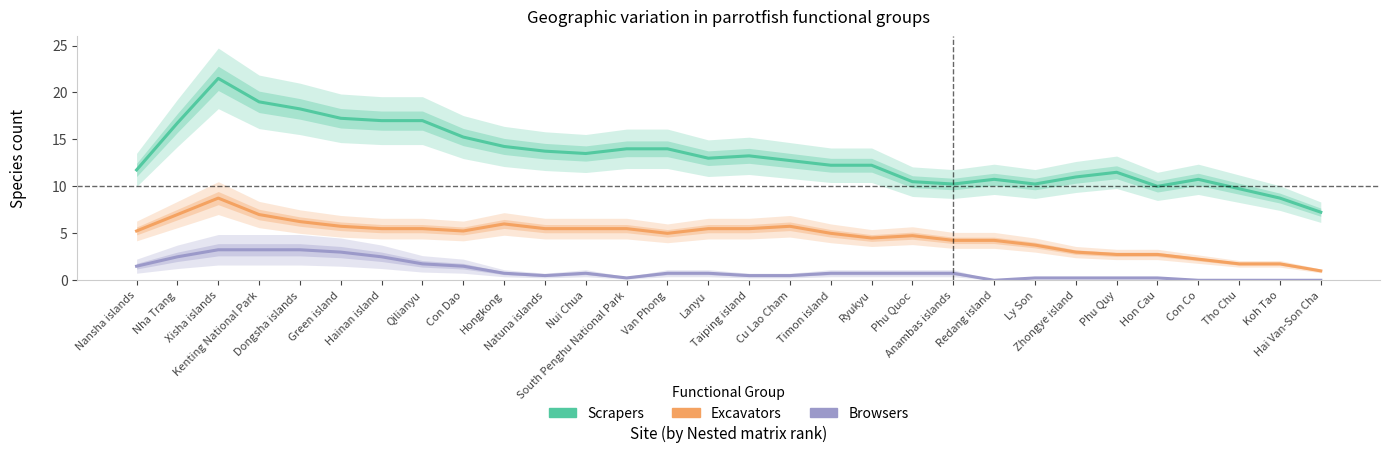

True or false: Scrapers and Excavators cross at least once.

False